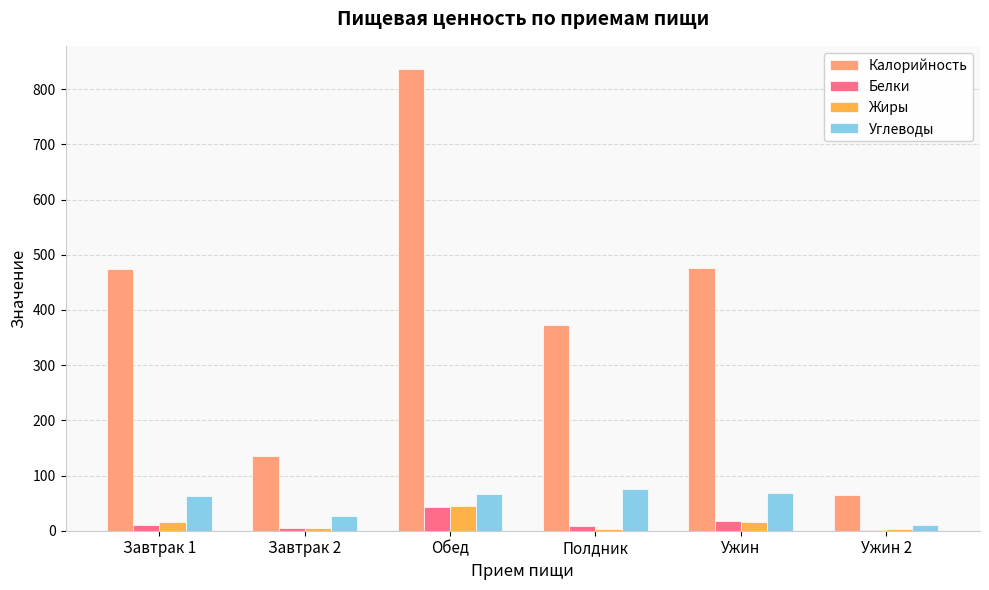

What is the greatest value displayed?

836.8